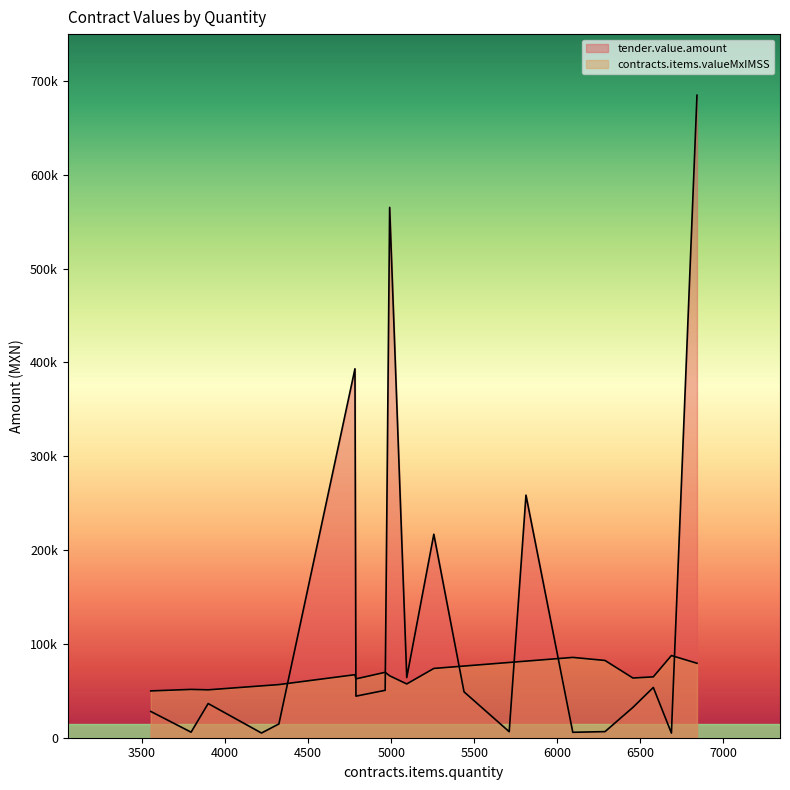

What is the average value of the tender.value.amount series?

126319.9